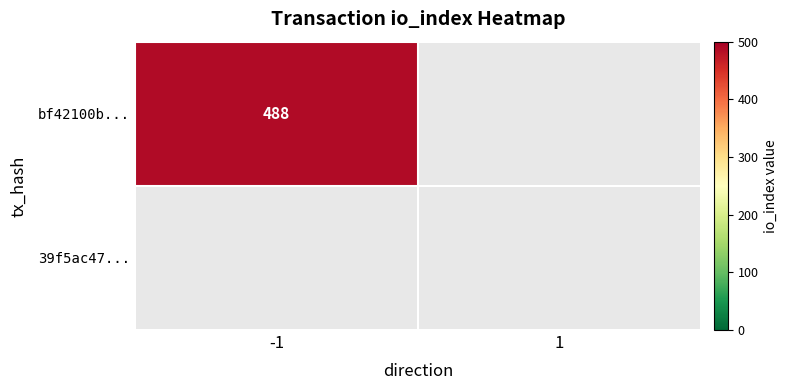

Reading right to left, transcribe all the data shown in this chart.

bf42100b577d1bc41a789eb13840530ece88c5e: 1=0	-1=488
39f5ac47cd21173578ea82e1b703e0aceadcace: 1=0	-1=0